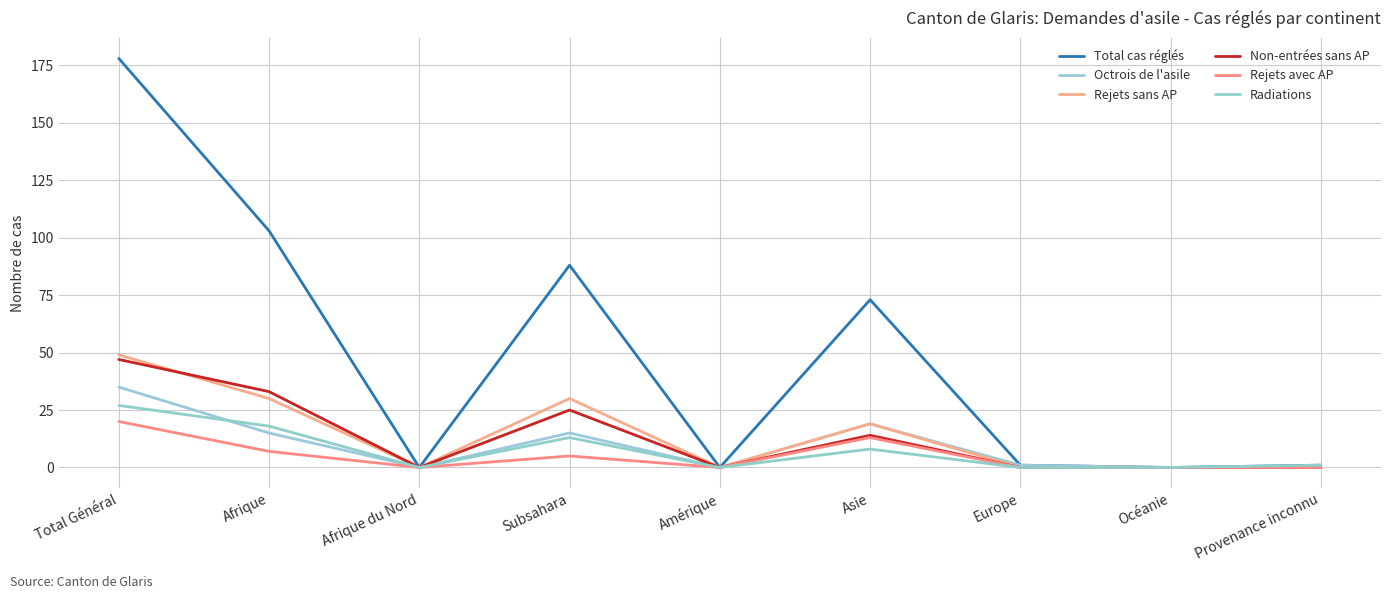

True or false: Rejets sans AP has more than 0 interior local peaks.

True